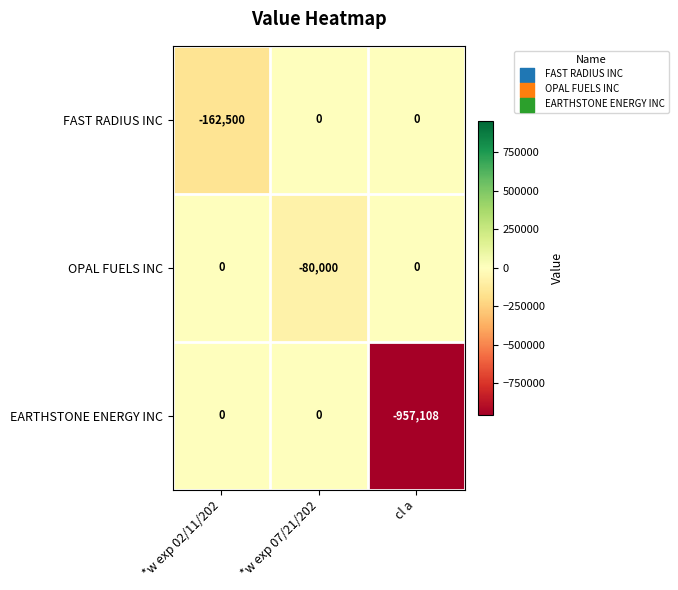

True or false: OPAL FUELS INC has a value of -49635 at *w exp 02/11/202.

False